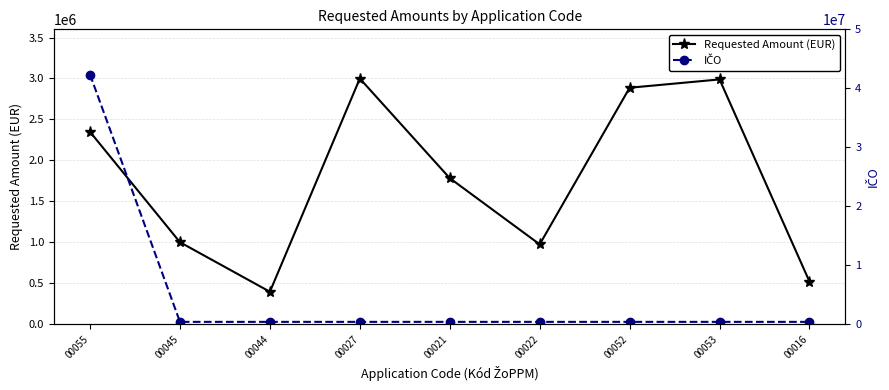

True or false: IČO has a value of 397865.0 at 00021.

True